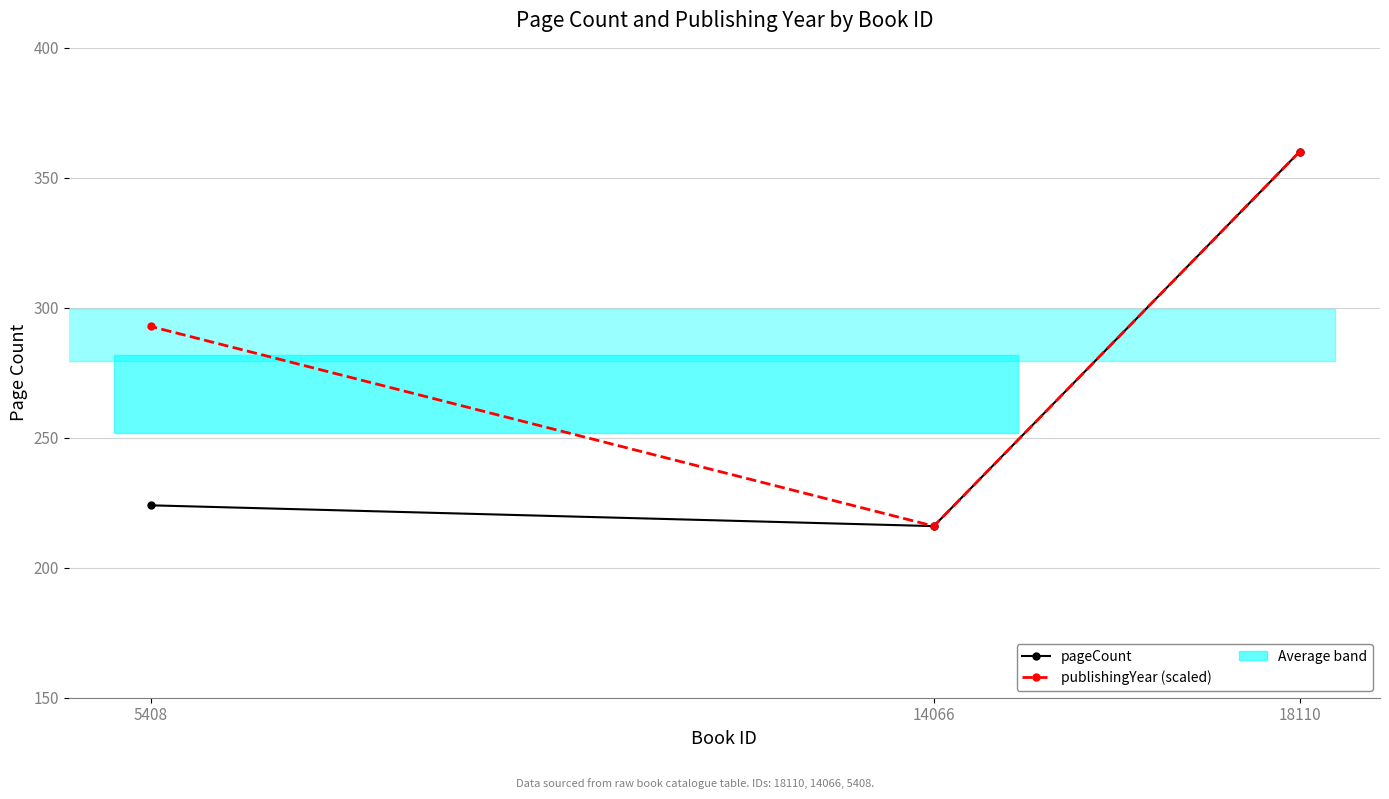

How many series are shown in this chart?

2